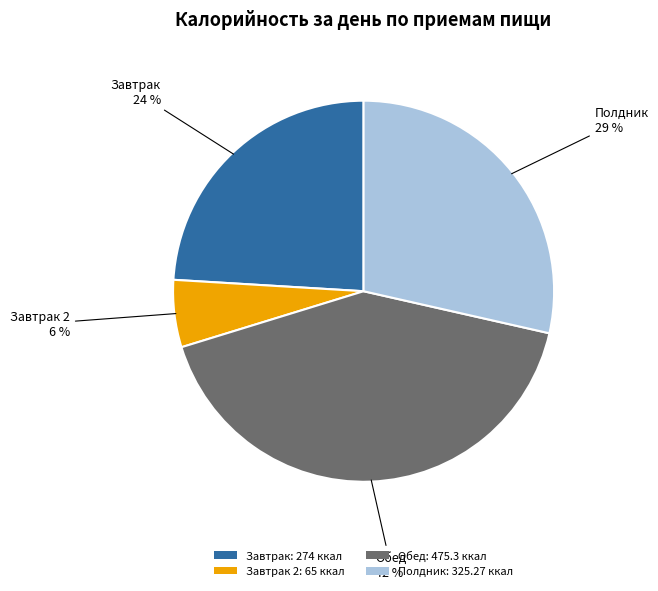

To the nearest percent, what portion does Полдник: 325.27 ккал represent?

29%